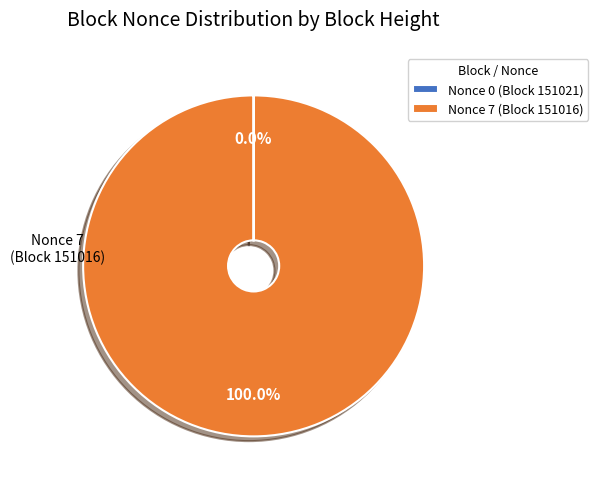

Which slice is the largest?

Nonce 7 (Block 151016)